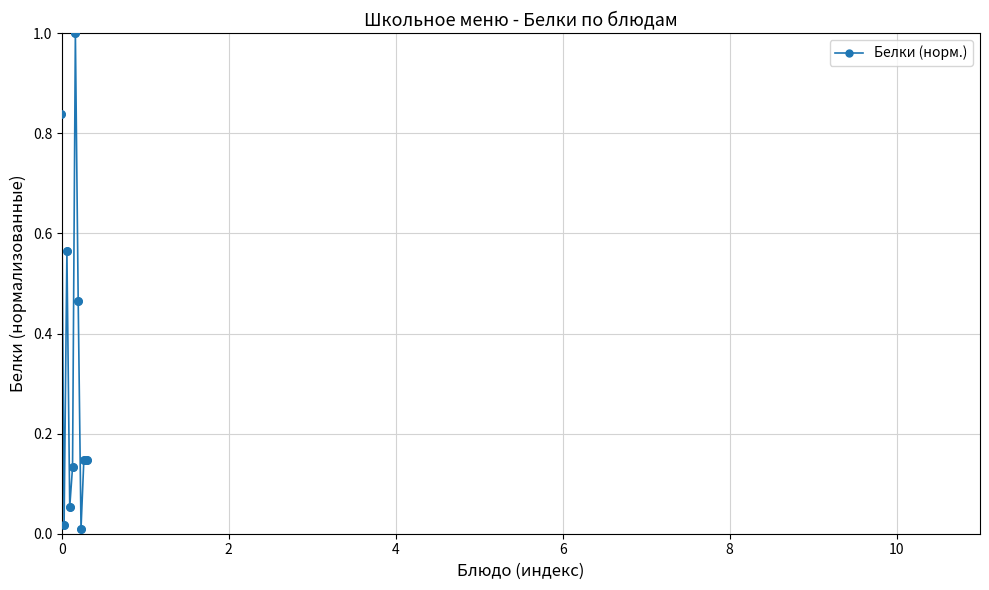

What is the maximum value shown in the chart?

1.0